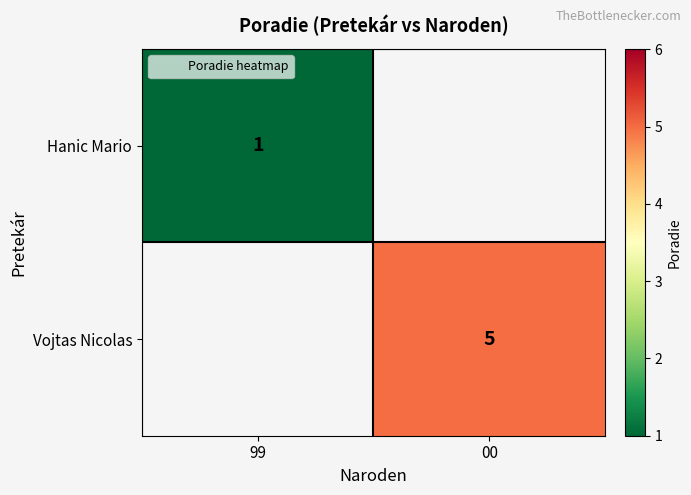

What is the maximum value for Hanic Mario?

1.0